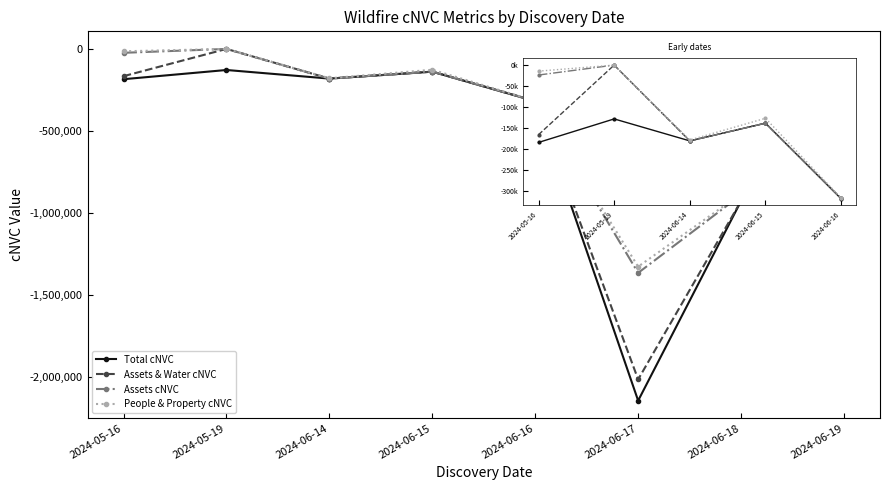

Is the value of Assets & Water cNVC at 2024-06-17 greater than the value of Total cNVC at 2024-06-14?

No